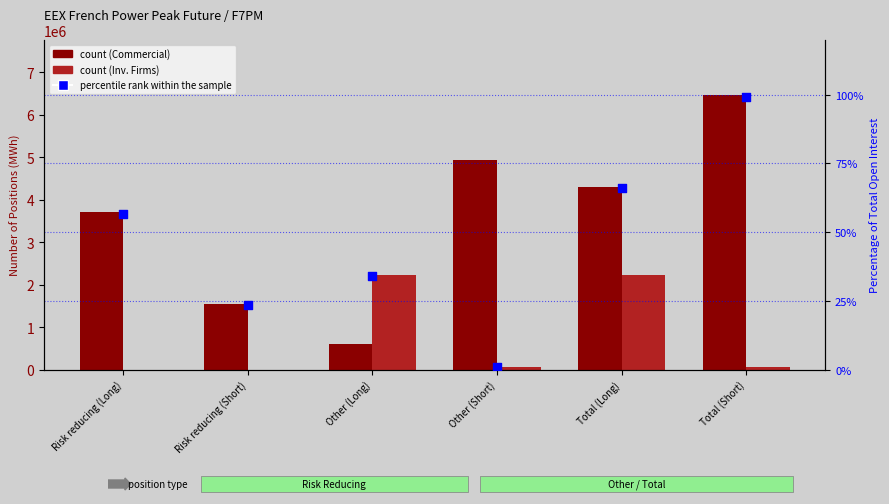

At which category is the sum across all series the highest?

Total (Long)